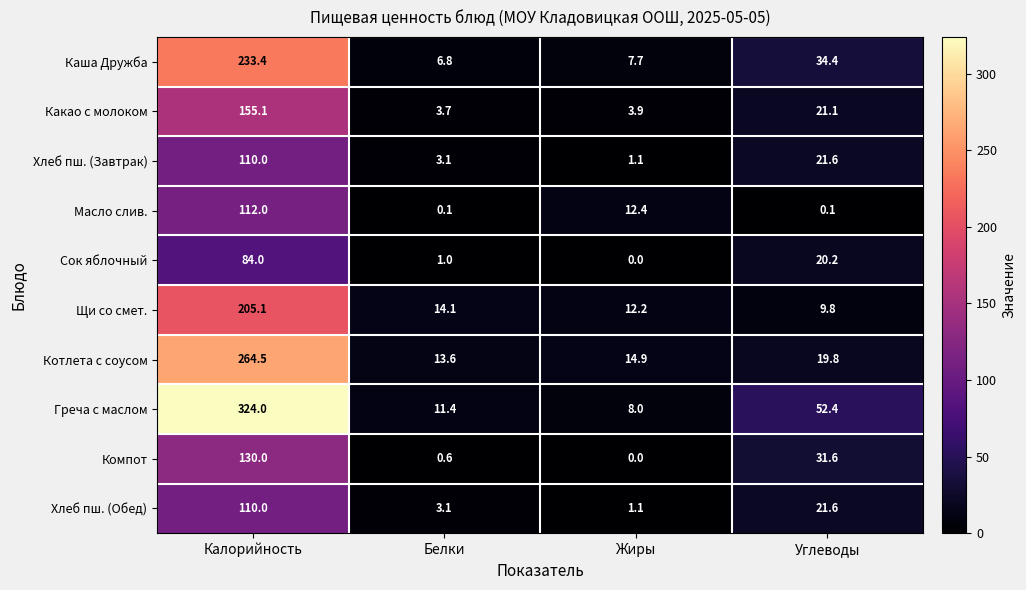

Which category has the highest value in the Щи со смет. series?

Калорийность